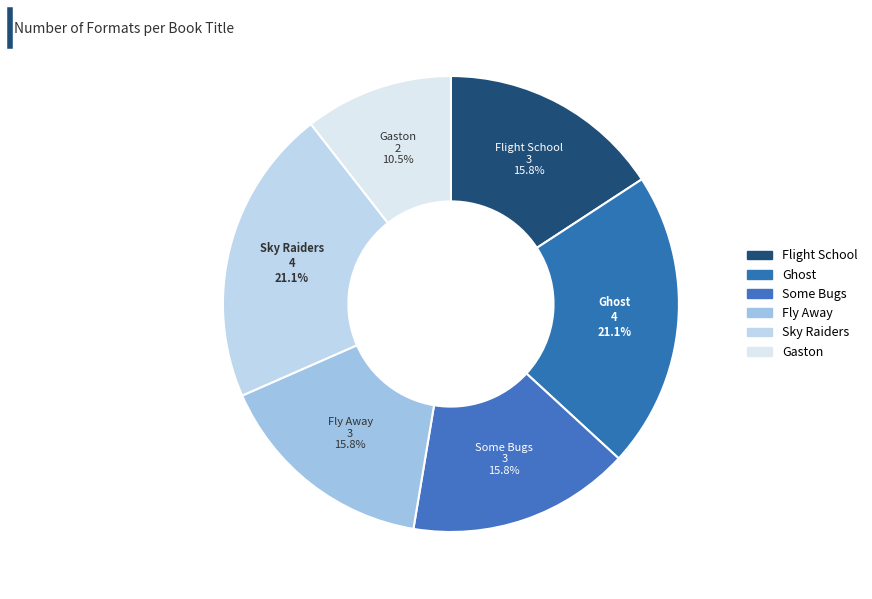

Is it true that Fly Away is 16% of the pie?

True